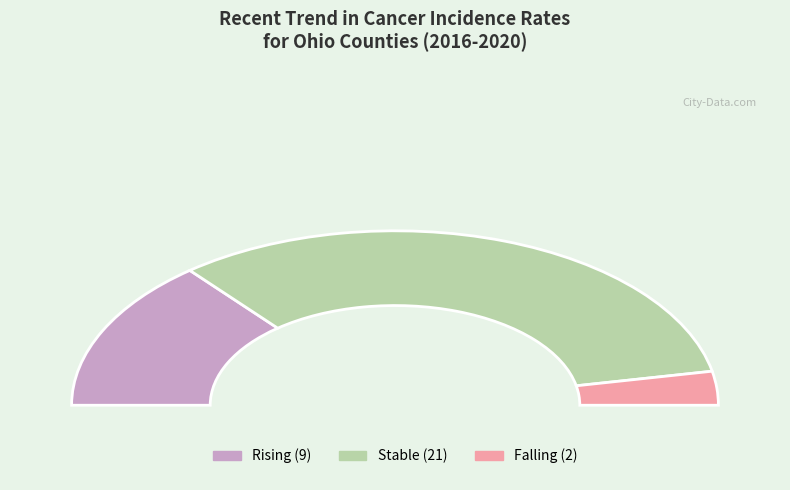

Which slice is the largest?

stable